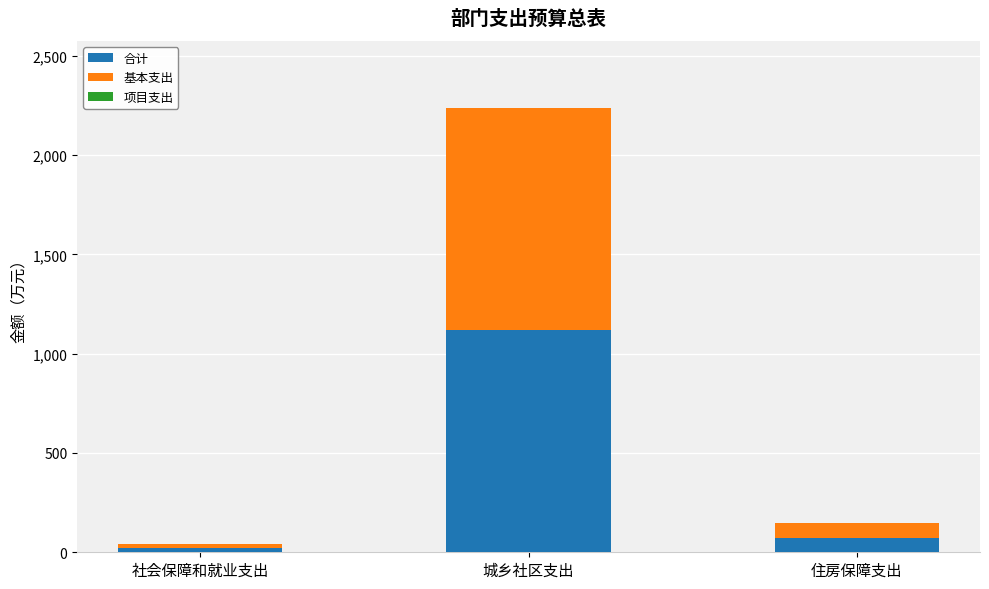

How many bars are there in total?

3